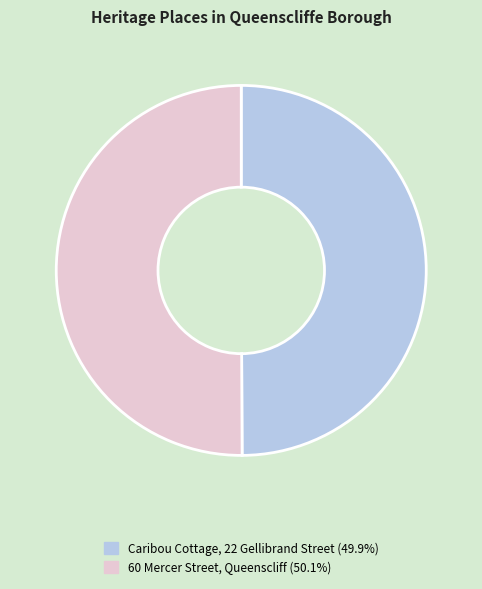

Approximately how many times larger is the value at Caribou Cottage, 22 Gellibrand Street compared to 60 Mercer Street, Queenscliff?

1.0